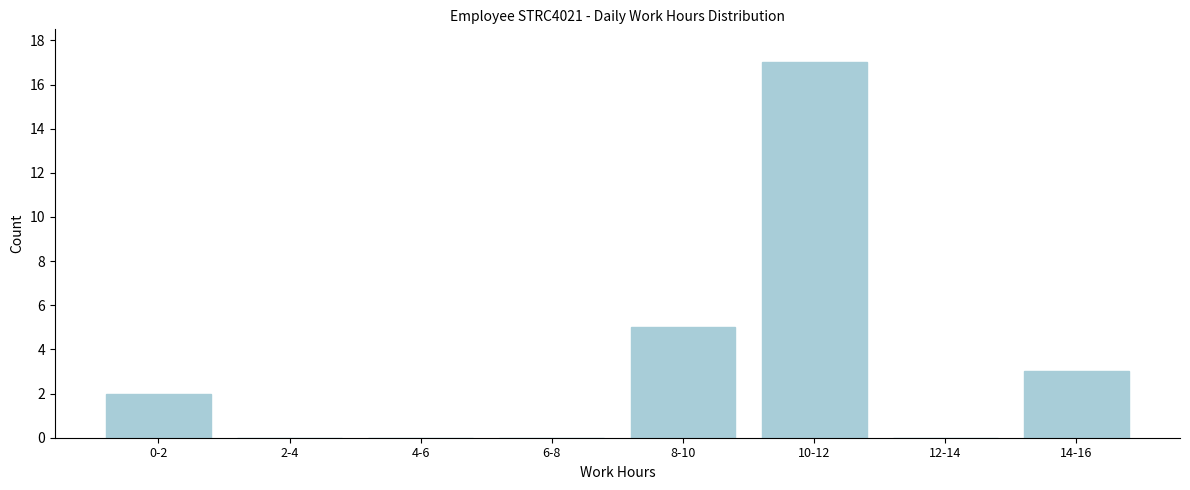

Reading right to left, extract all data points from this chart.

14-16=3	12-14=0	10-12=17	8-10=5	6-8=0	4-6=0	2-4=0	0-2=2